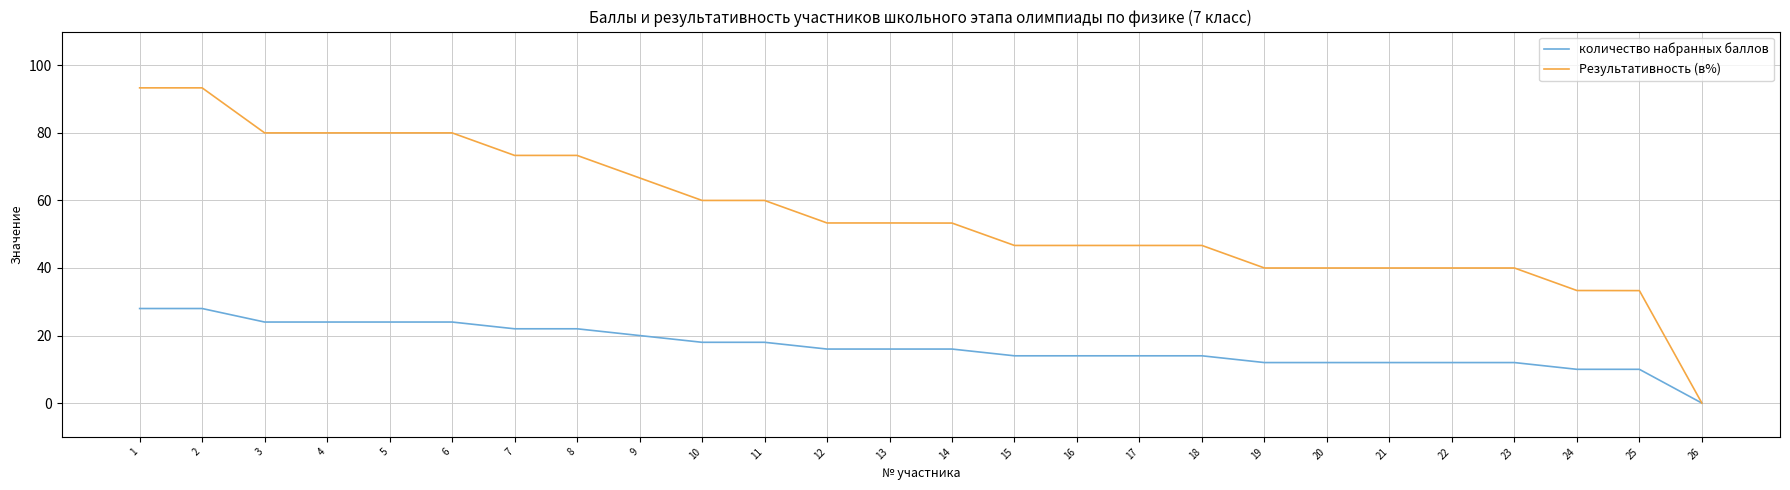

What is the total value across all series at 22?

52.0